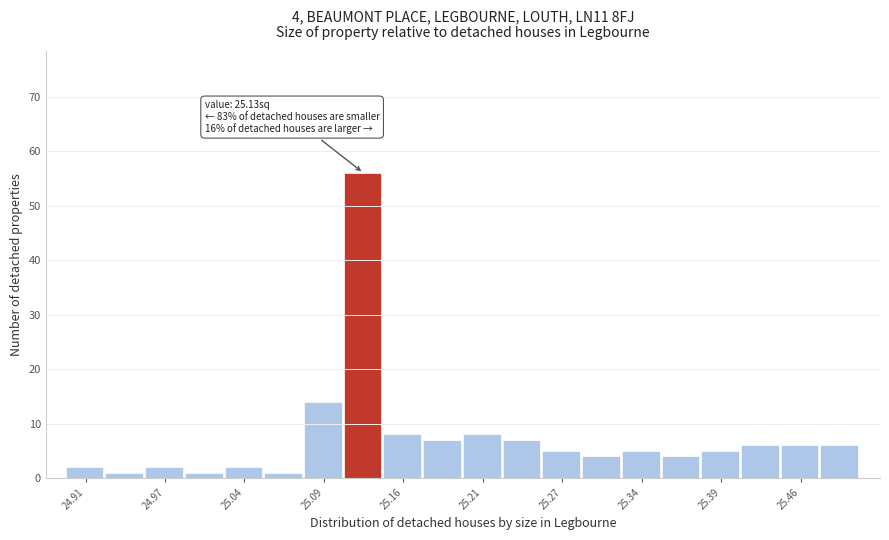

Around what value on the x-axis is the tallest bar? Give the approximate position of its centre, as read against the axis.

25.12